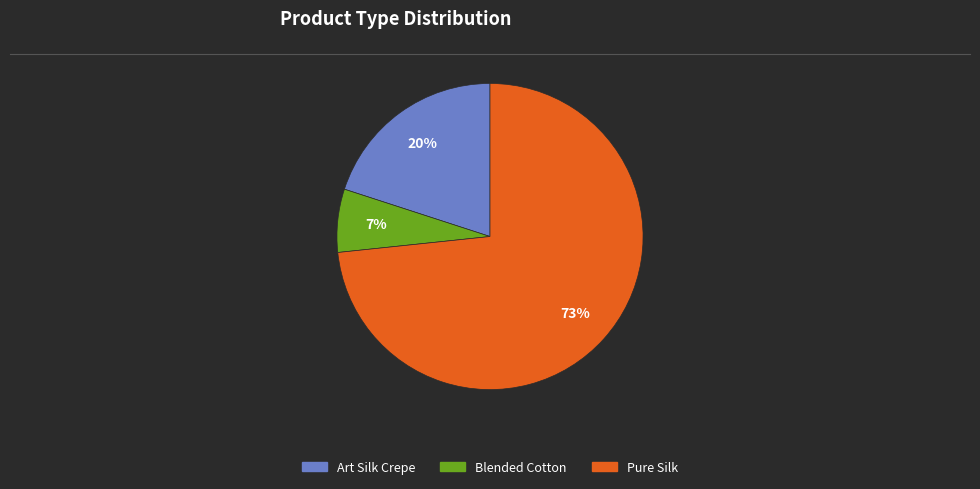

Does any single category account for the majority?

Yes